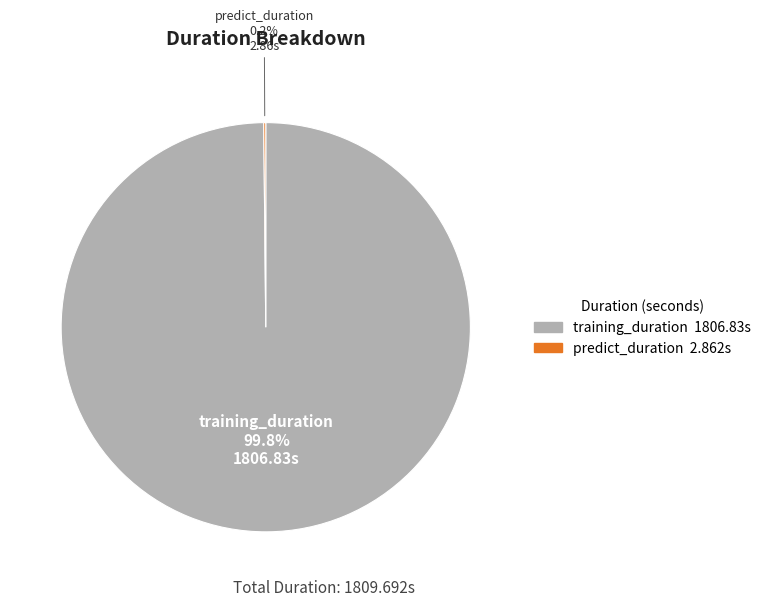

What percentage is NOT represented by training_duration?

0.2%